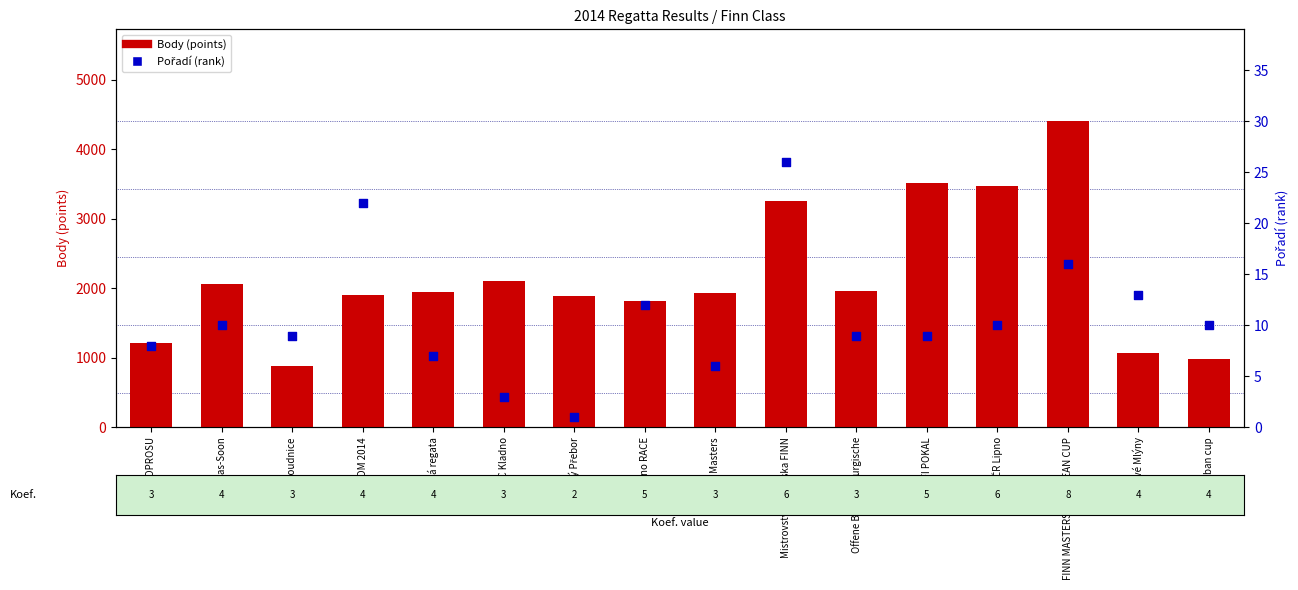

Is the value of Pořadí at Finn Masters greater than the value of Body at Krajský Přebor?

No